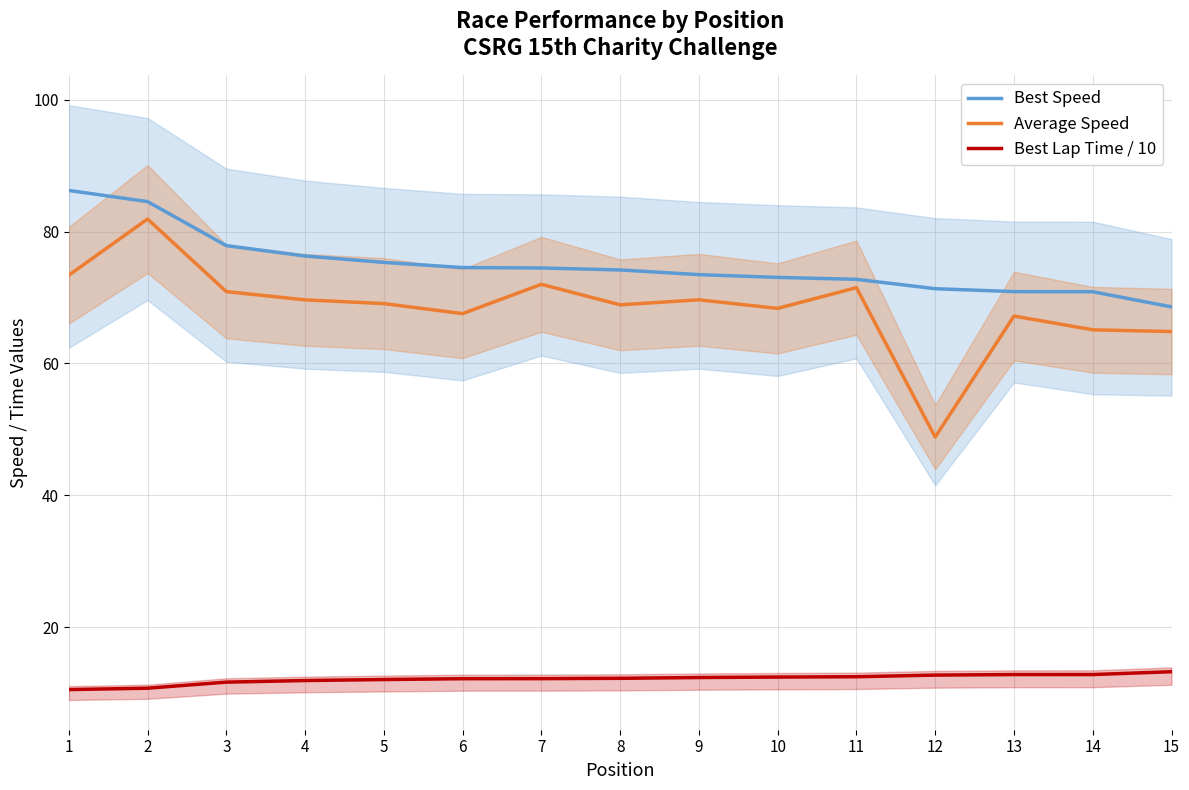

Reading left to right, extract all data points from this chart.

Best Speed: 1=86.3	2=84.6	3=77.9	4=76.3	5=75.3	6=74.6	7=74.5	8=74.2	9=73.5	10=73.1	11=72.8	12=71.3	13=70.9	14=70.9	15=68.6
Average Speed: 1=73.4	2=81.9	3=70.9	4=69.7	5=69.1	6=67.6	7=72.0	8=68.9	9=69.7	10=68.4	11=71.5	12=48.8	13=67.2	14=65.1	15=64.8
Best Lap Time / 10: 1=10.5	2=10.7	3=11.6	4=11.9	5=12.0	6=12.2	7=12.2	8=12.2	9=12.3	10=12.4	11=12.5	12=12.7	13=12.8	14=12.8	15=13.2